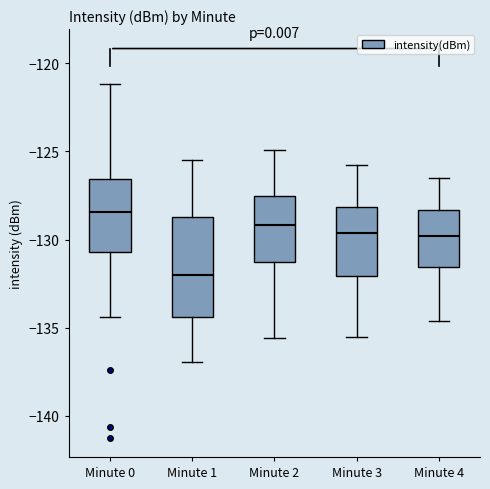

Which box is the tallest, from its lower edge to its upper edge?

Minute 1